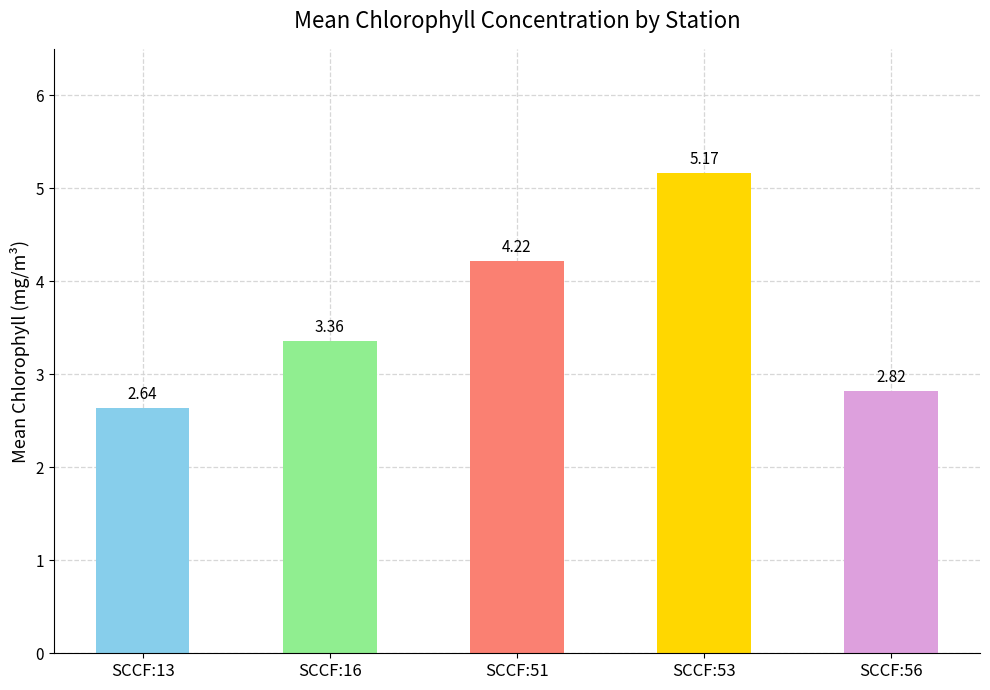

What is the sum of the values at SCCF:13 and SCCF:56?

5.5